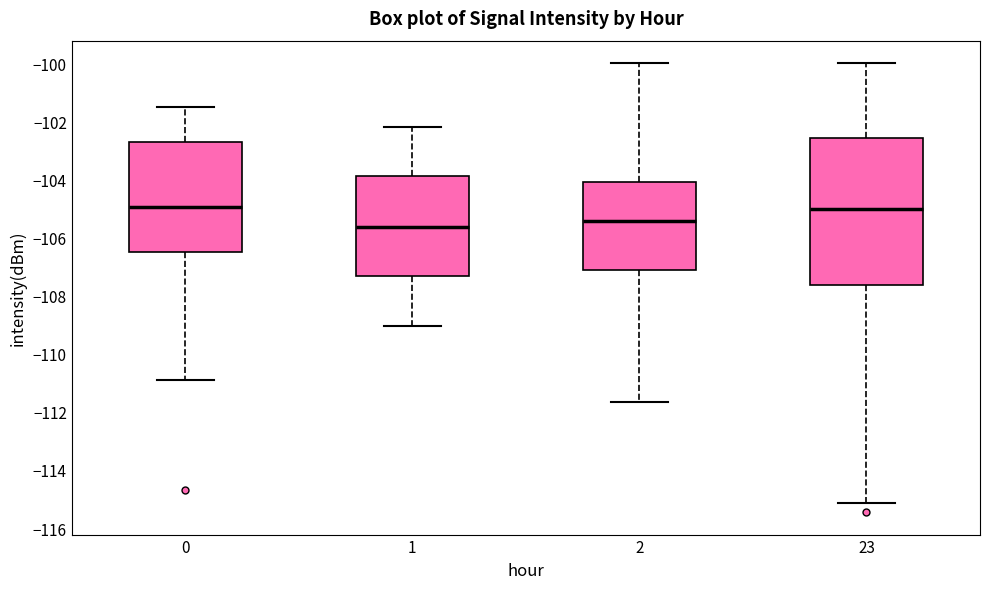

Reading left to right, transcribe this box plot: for each box, give where its median line is, the range the box spans, and where its two whiskers end, as read against the y-axis. The values are not printed on the chart, so give them approximately, as read against the axis.

0: median -105.0, box -106.4 to -102.8, whiskers -110.8 to -101.6
1: median -105.6, box -107.4 to -103.8, whiskers -109.0 to -102.2
2: median -105.4, box -107.2 to -104.0, whiskers -111.6 to -100.0
23: median -105.0, box -107.6 to -102.6, whiskers -115.2 to -100.0